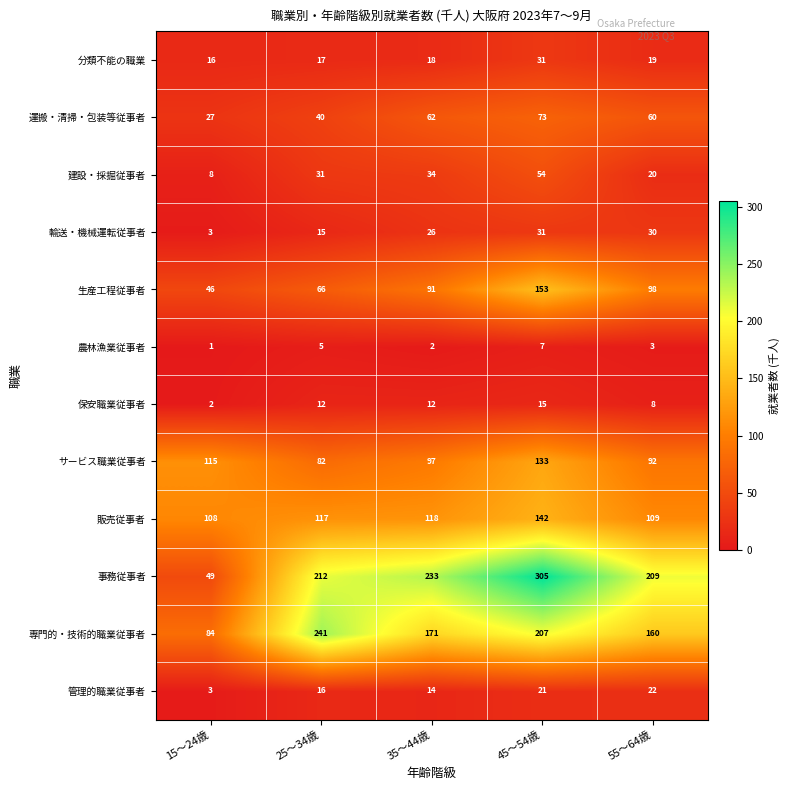

Is it true that 分類不能の職業 equals 19 at 55～64歳?

True